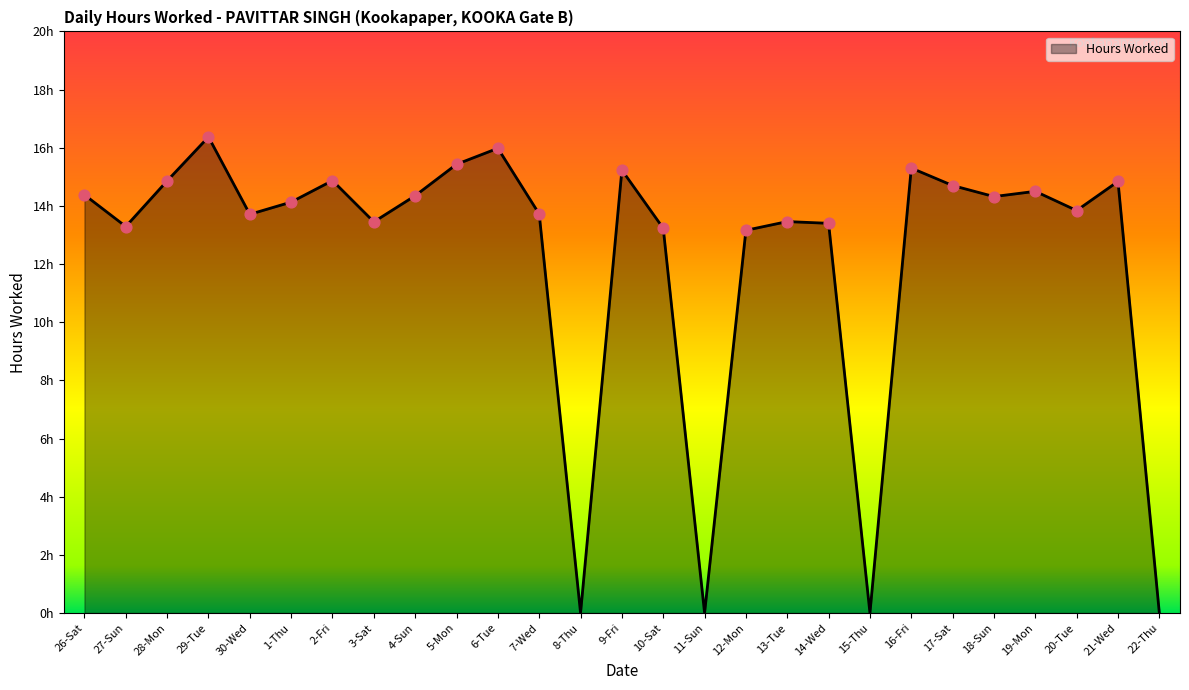

What is the ratio of the value at 14-Wed to the value at 7-Wed?

1.0